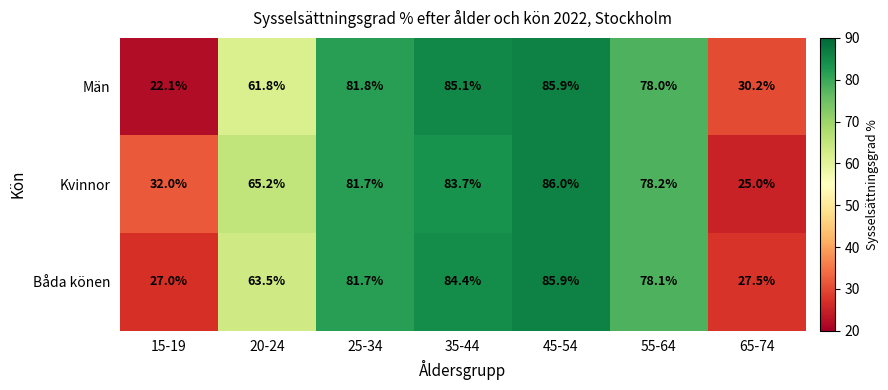

Which series has the largest total across all categories?

Kvinnor